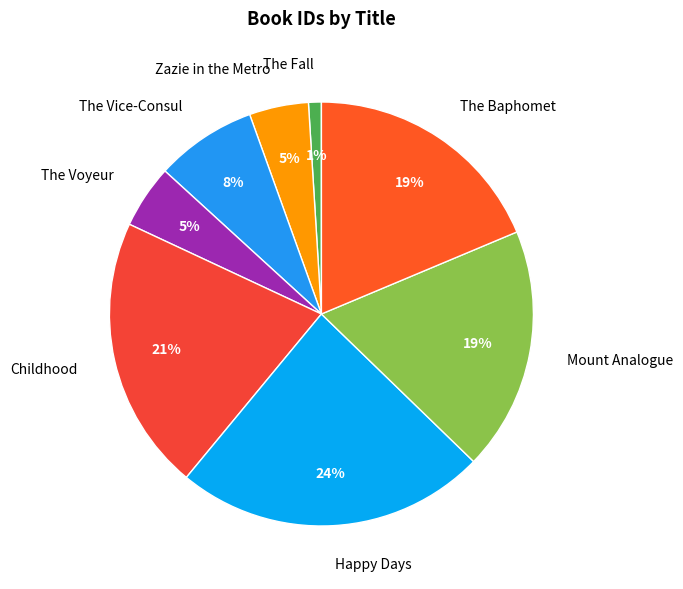

Does Happy Days represent more than half of the total?

No